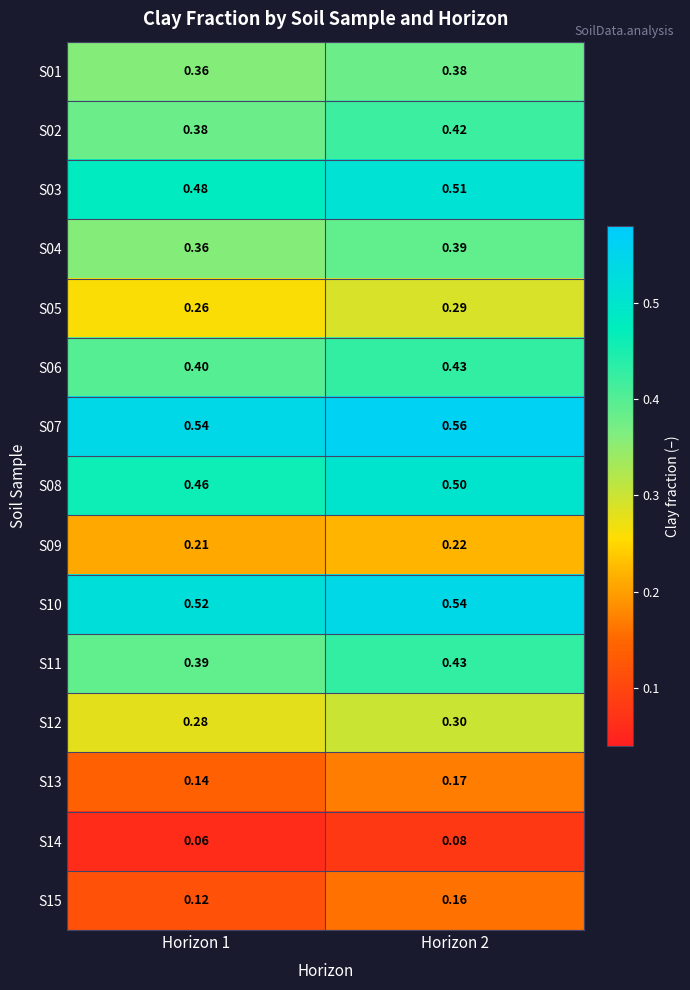

Which series has the largest total across all categories?

S07